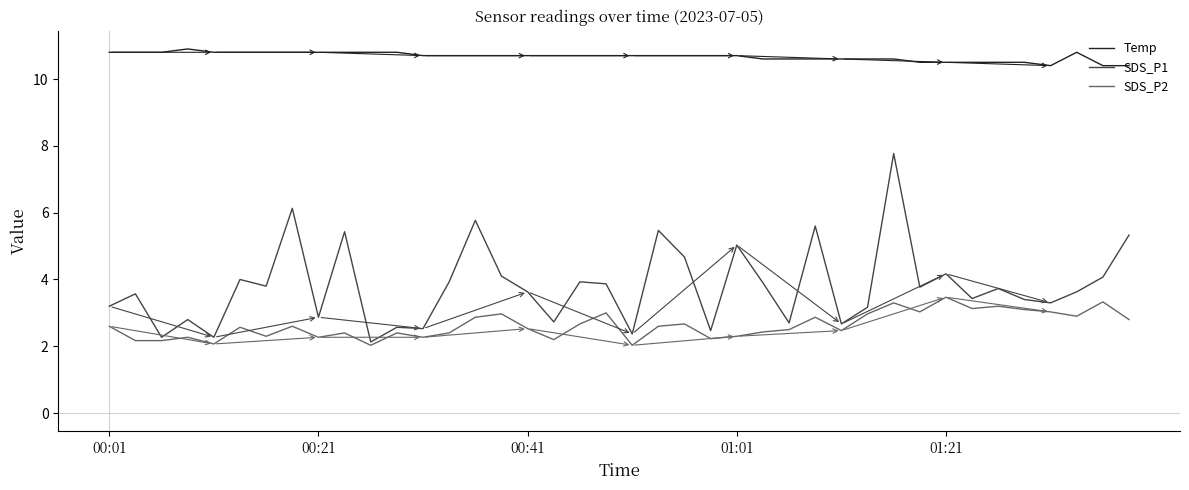

What is the maximum value shown in the chart?

10.9